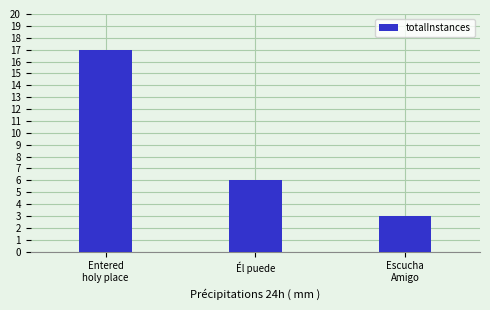

Reading left to right, what are all the values shown in this chart?

17	6	3